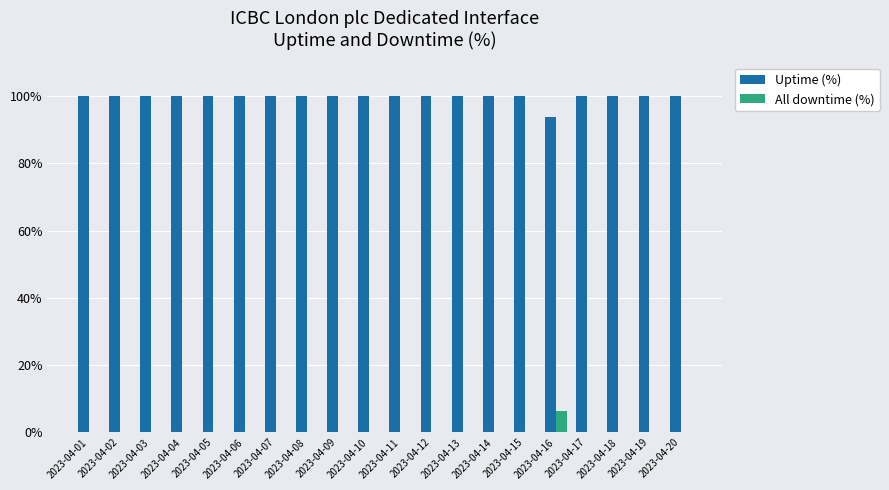

At which label does All downtime (%) reach its peak?

2023-04-16